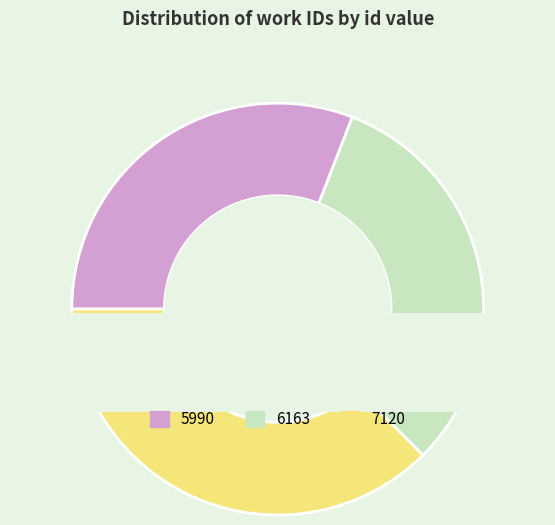

Does 6163 represent more than half of the total?

No